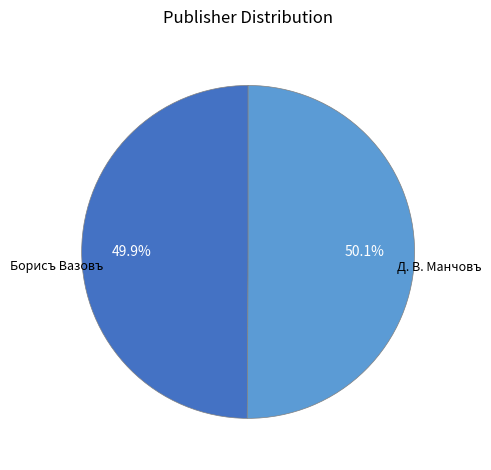

What portion of the pie excludes Д. В. Манчовъ?

49.9%